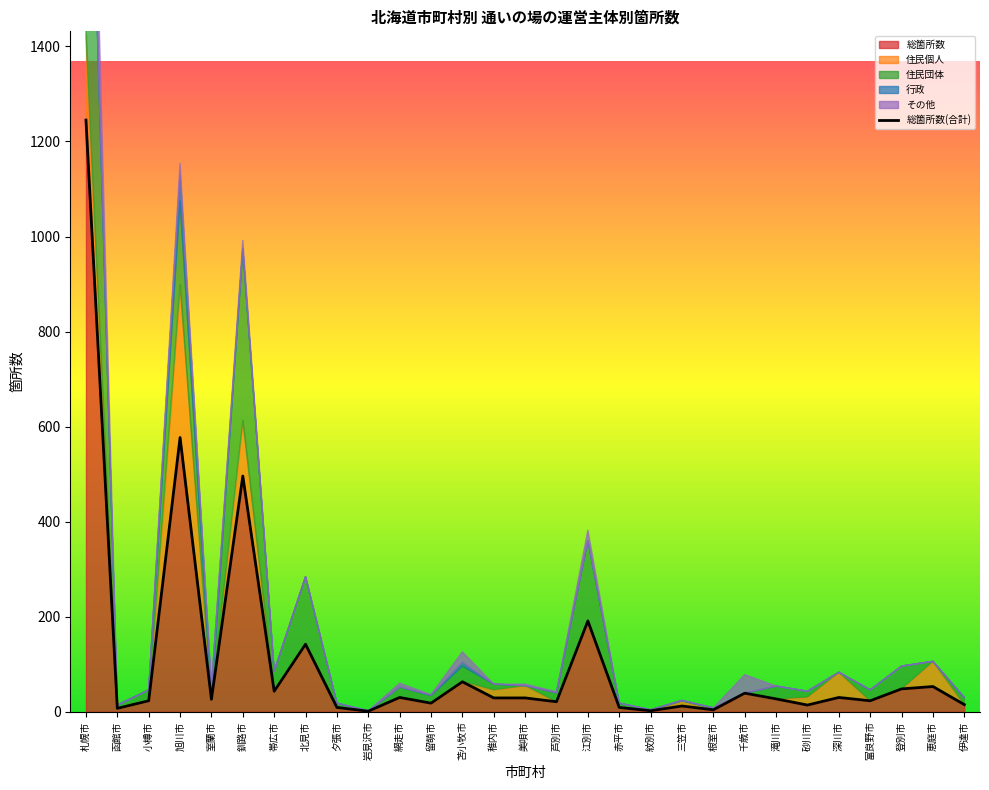

Which series changed the most between 留萌市 and 江別市?

総箇所数